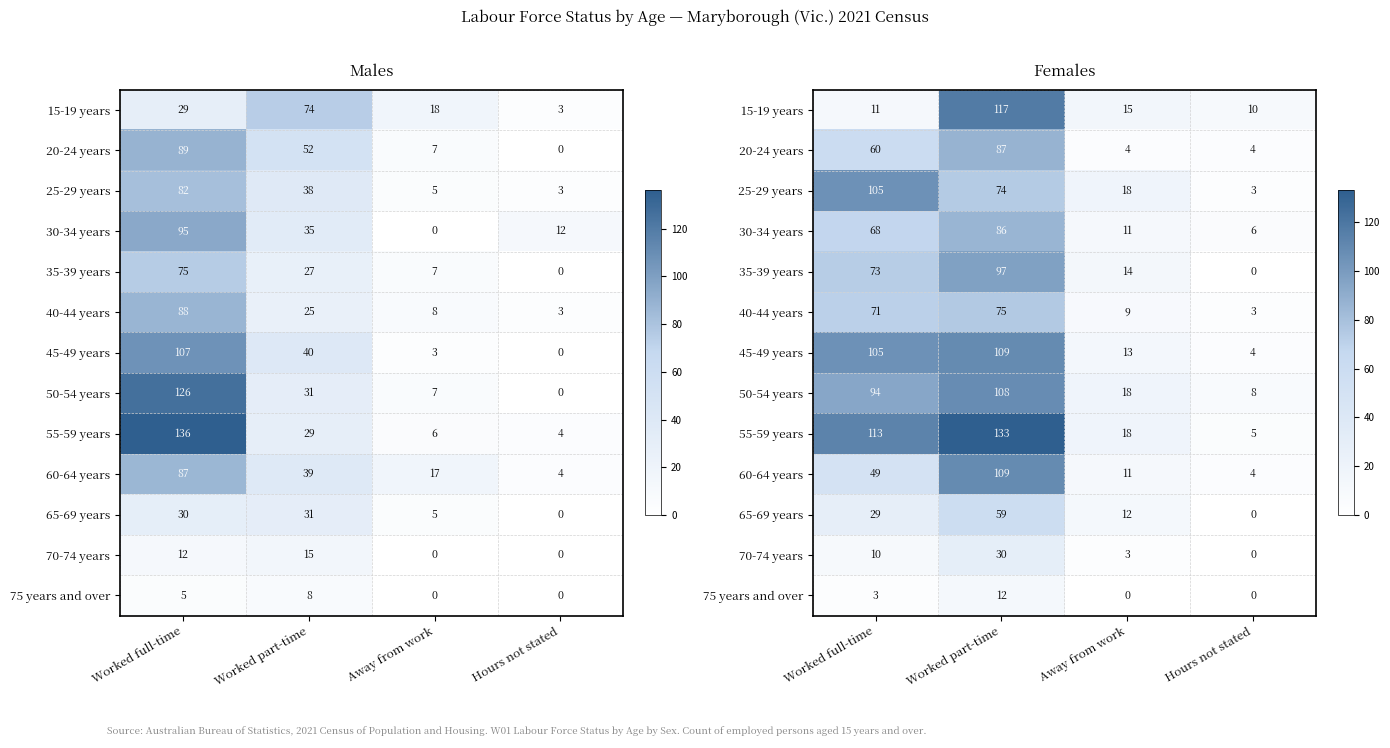

Which category has the highest value in the 65-69 years series?

Worked part-time